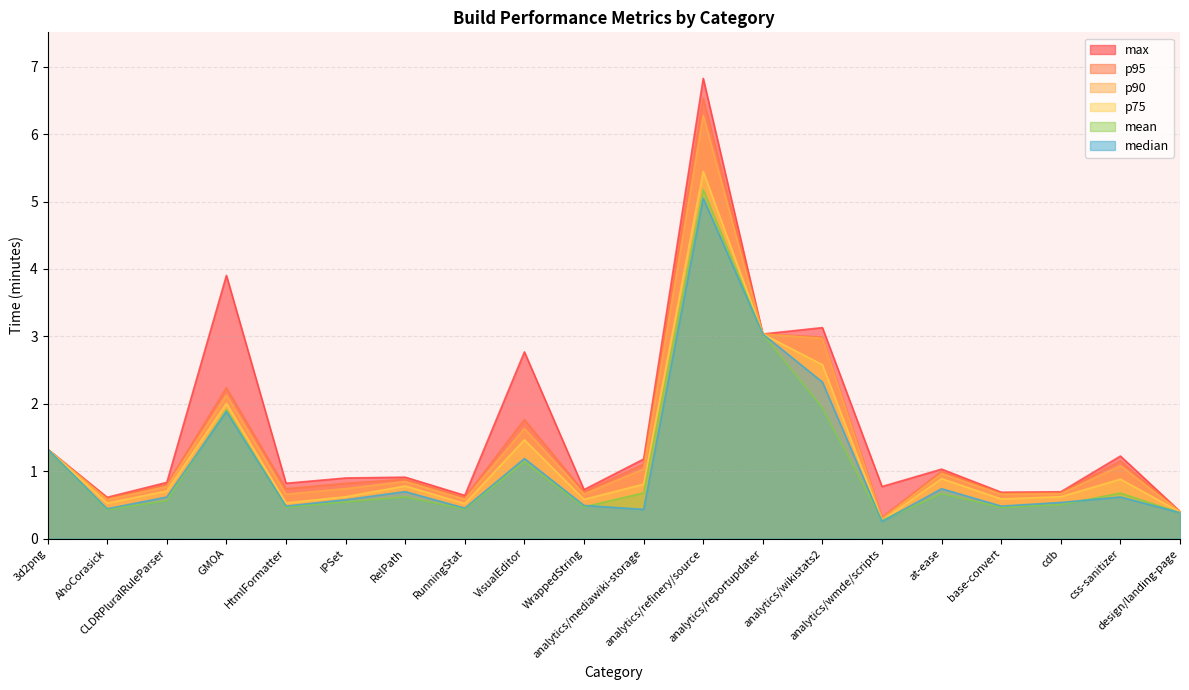

What is the difference between the maximum and minimum values in the median series?

4.8